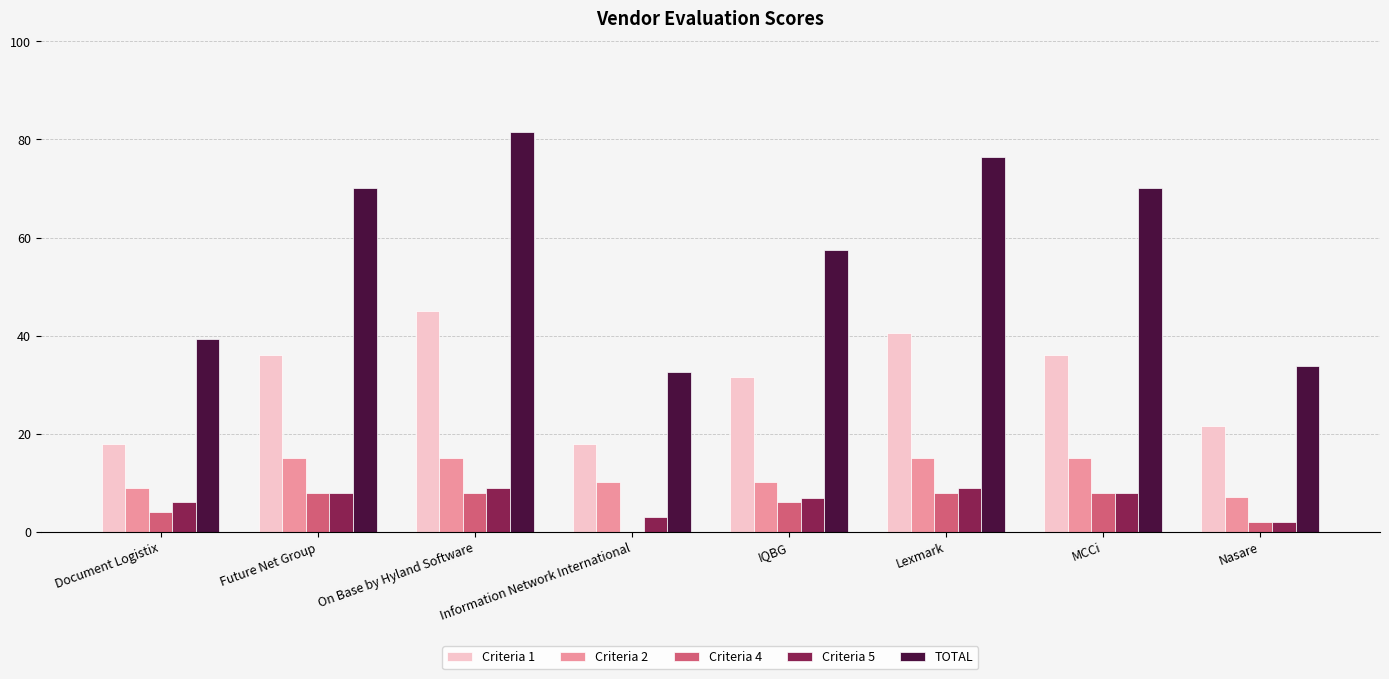

Which label corresponds to the largest value in the chart?

On Base by Hyland Software